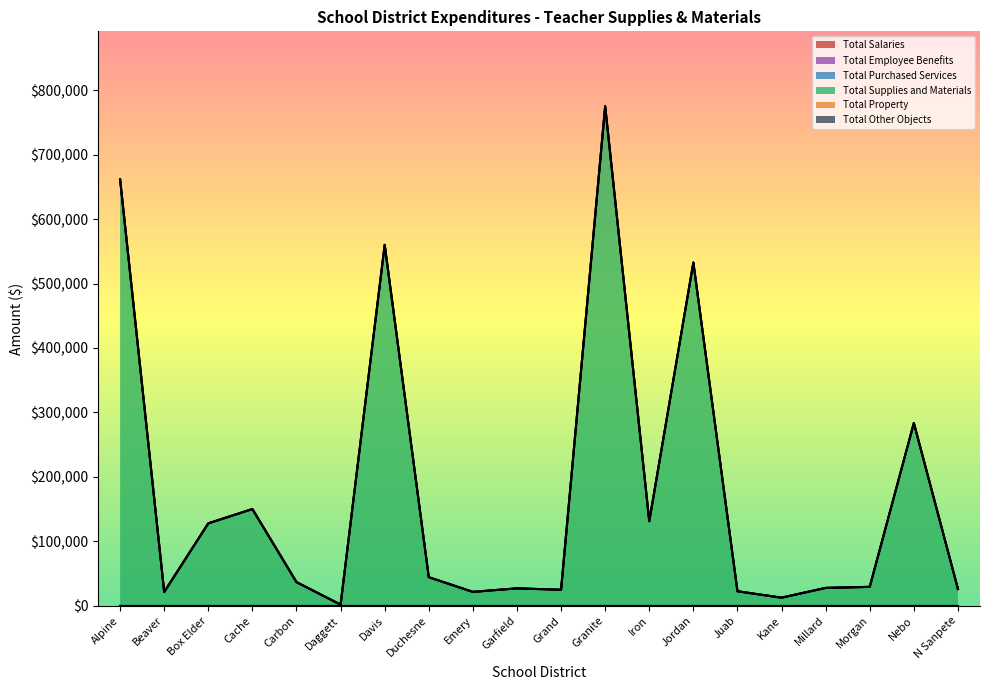

Between Box Elder and Beaver, which is larger?

Box Elder